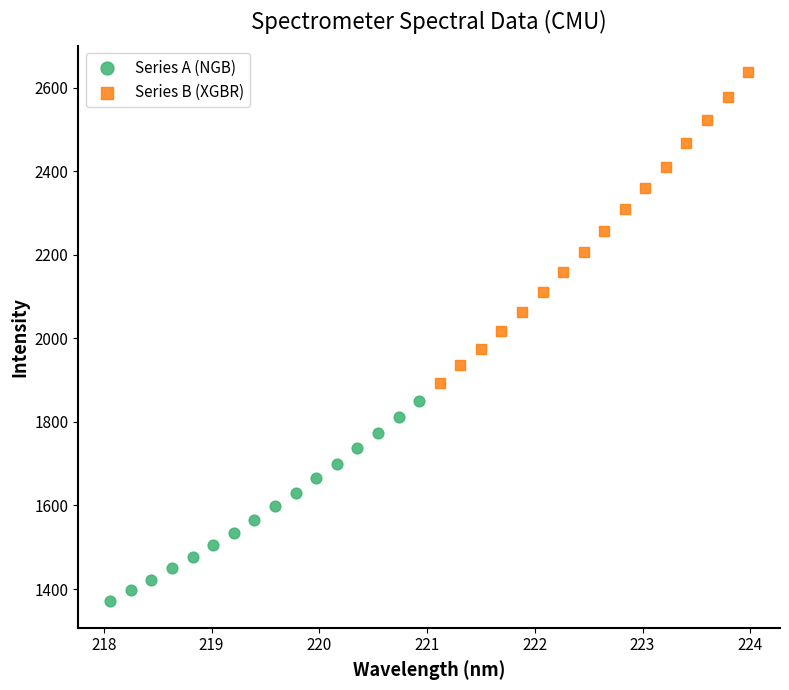

Which series has the largest Y range (max minus min)?

Series B (XGBR)